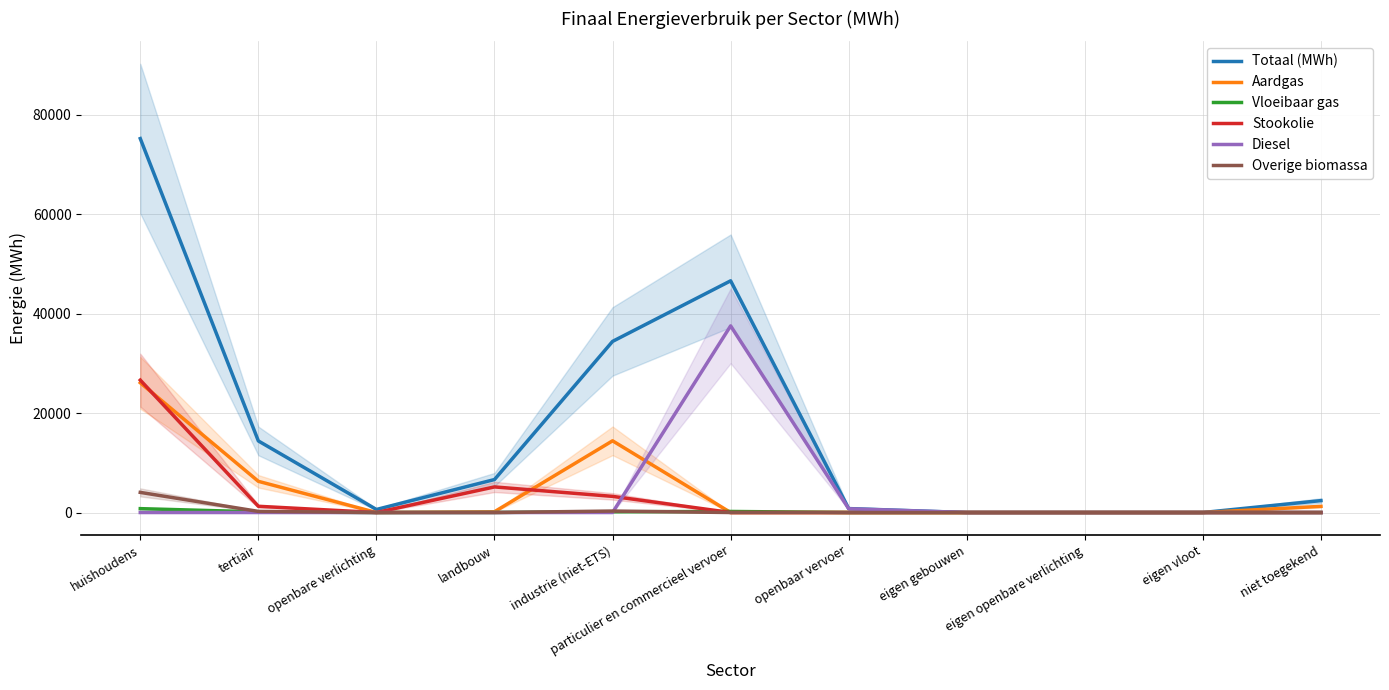

How many lines are shown in the chart?

6